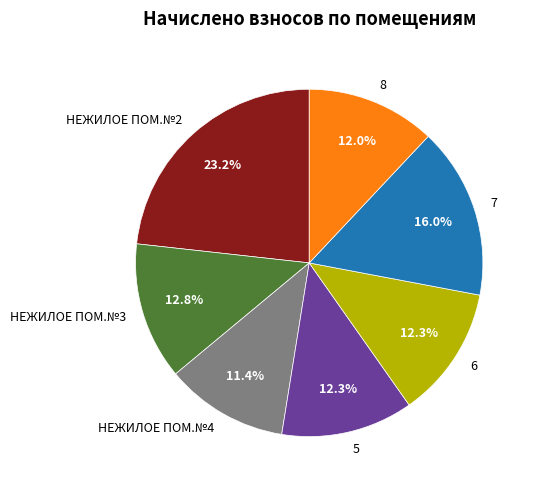

To the nearest percent, what portion does НЕЖИЛОЕ ПОМ.№4 represent?

11%